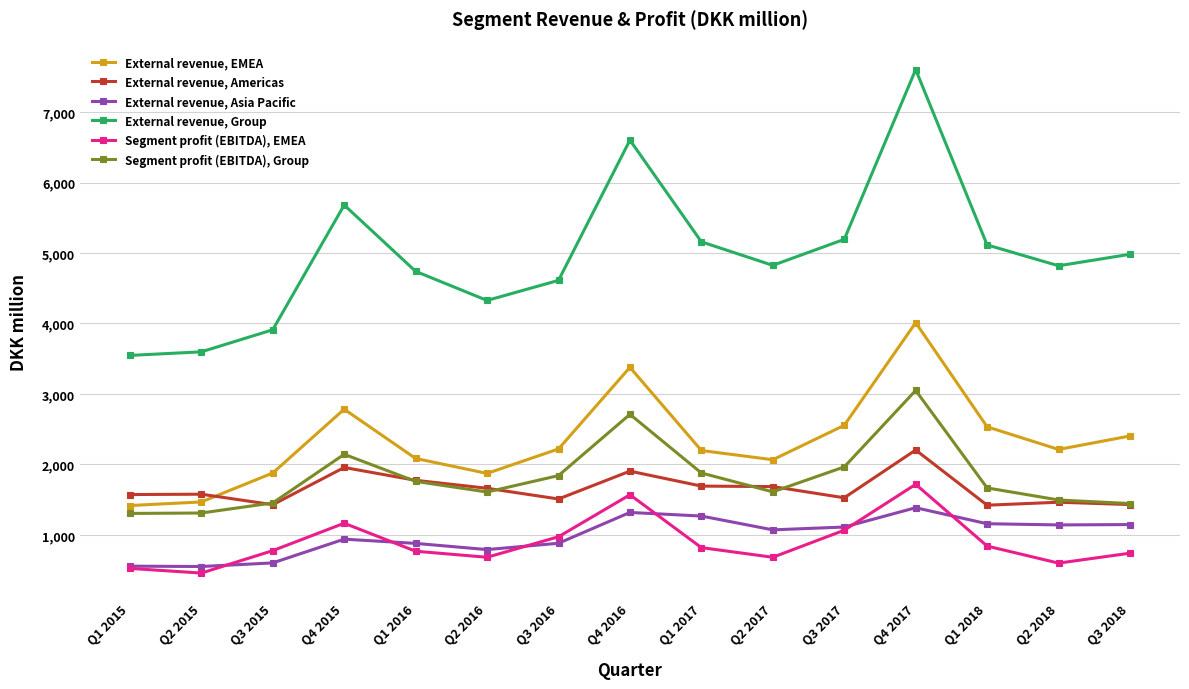

What position from the right is Q1 2017?

7